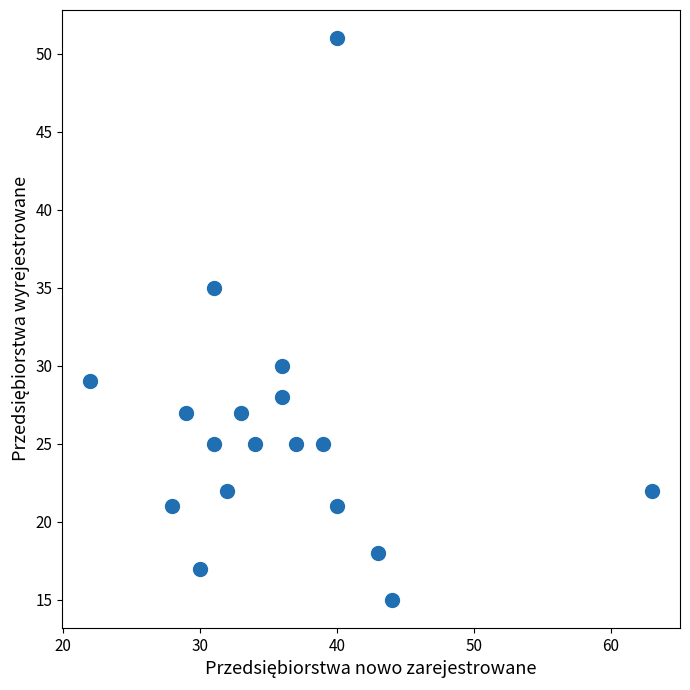

What is the range of Y values (max minus min)?

36